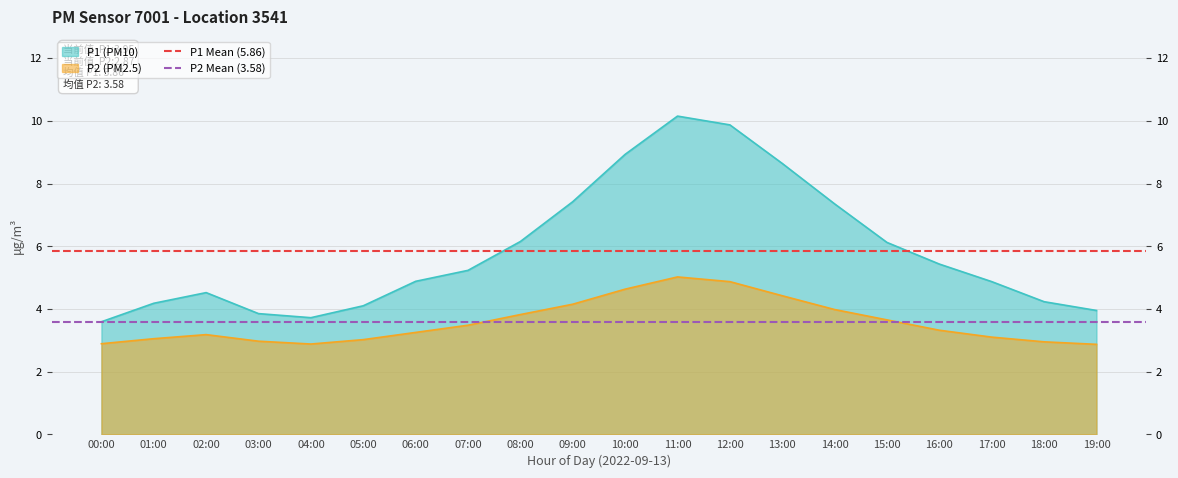

How many lines are shown in the chart?

2